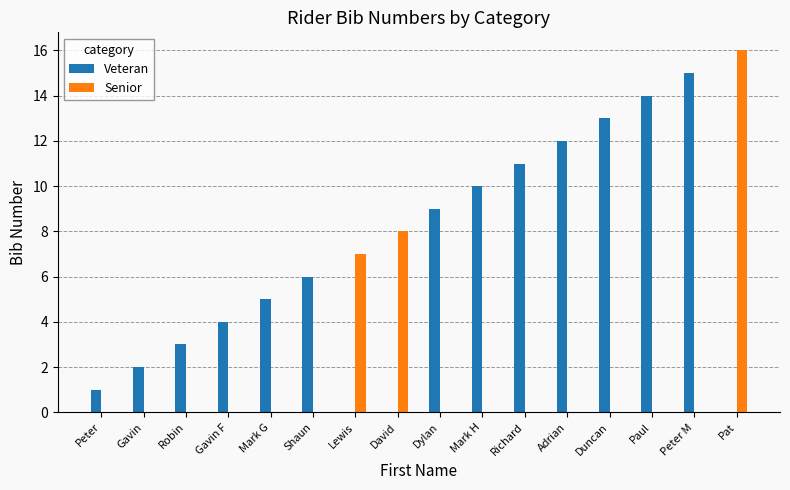

What is the average value of the Senior series?

2